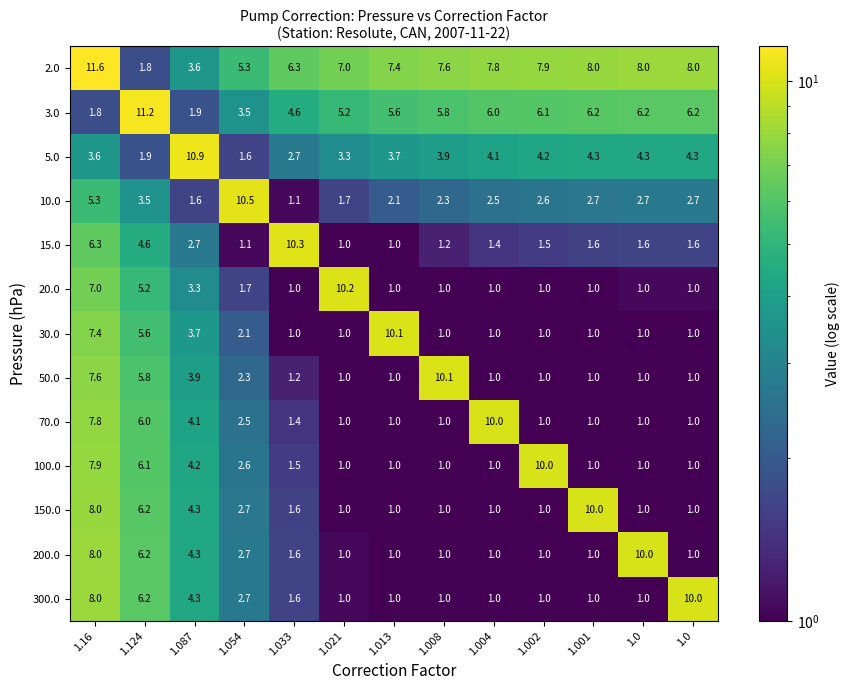

How many series are shown in this chart?

13